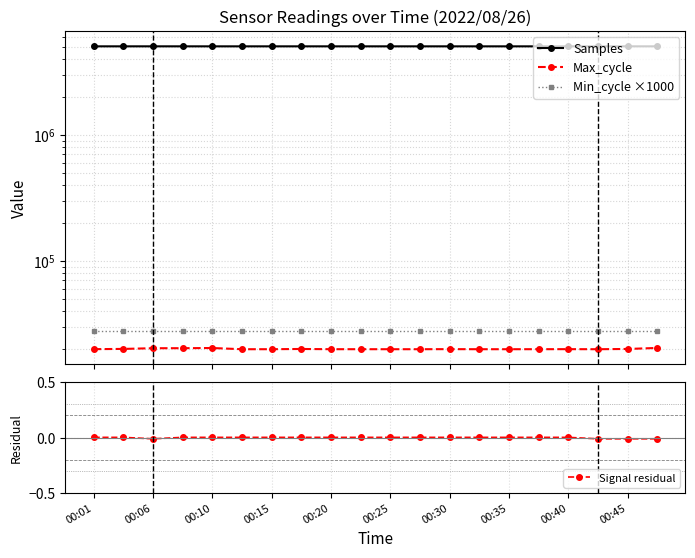

True or false: Samples and Max_cycle cross at least once.

False